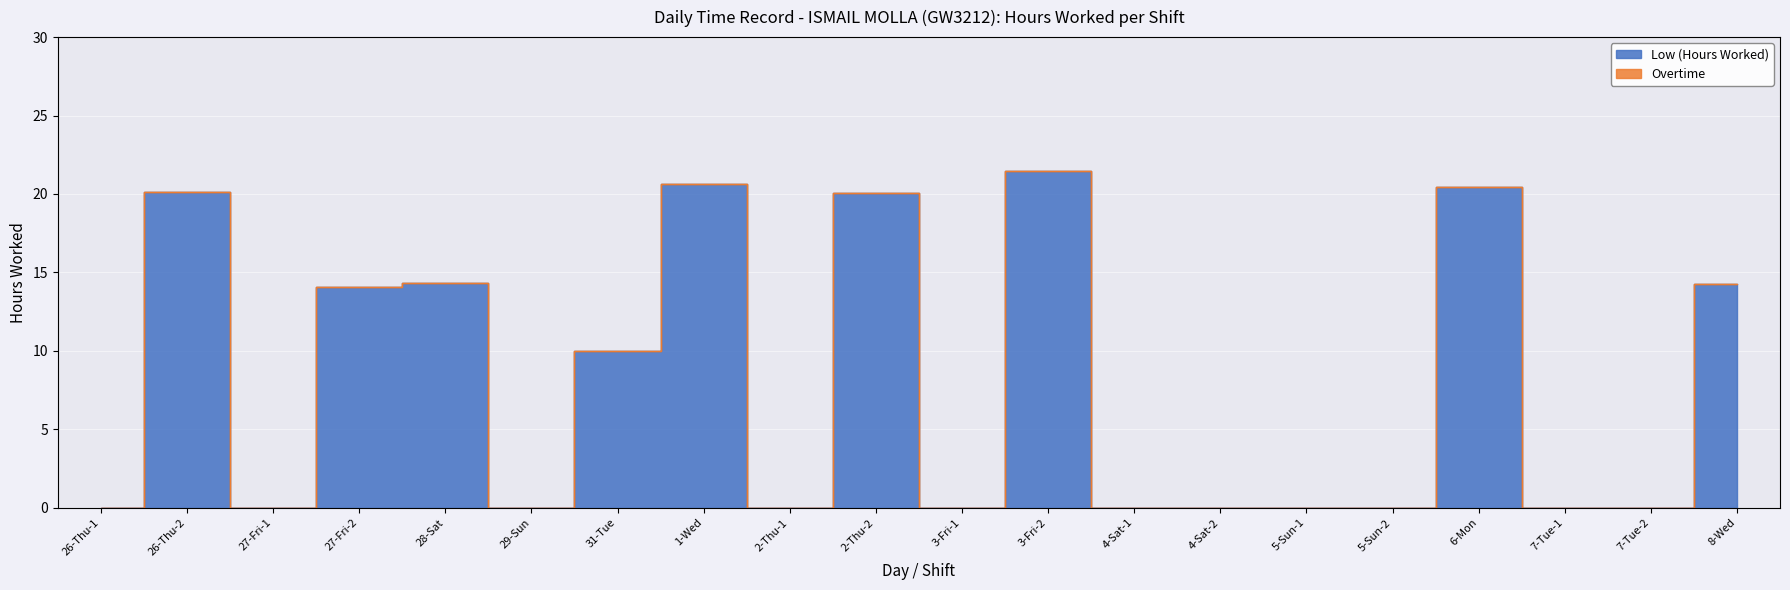

True or false: there are more than 1 points higher than both neighbors.

True